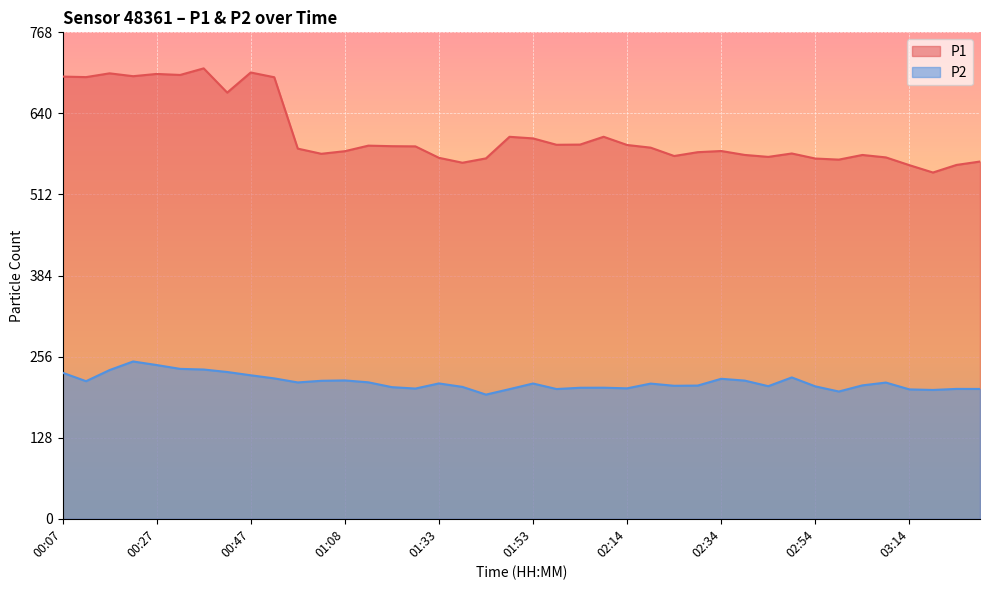

What position from the right is 02:19?

15